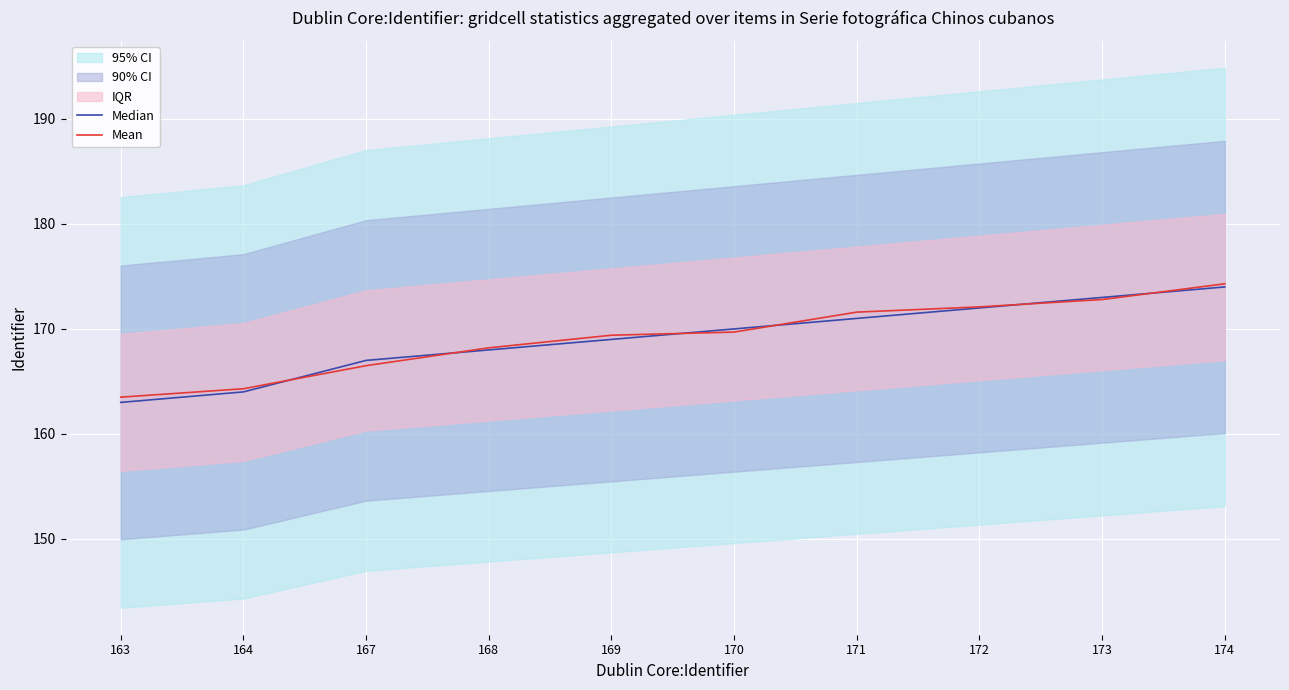

The value of Median at 170 is 45.3. True or false?

False